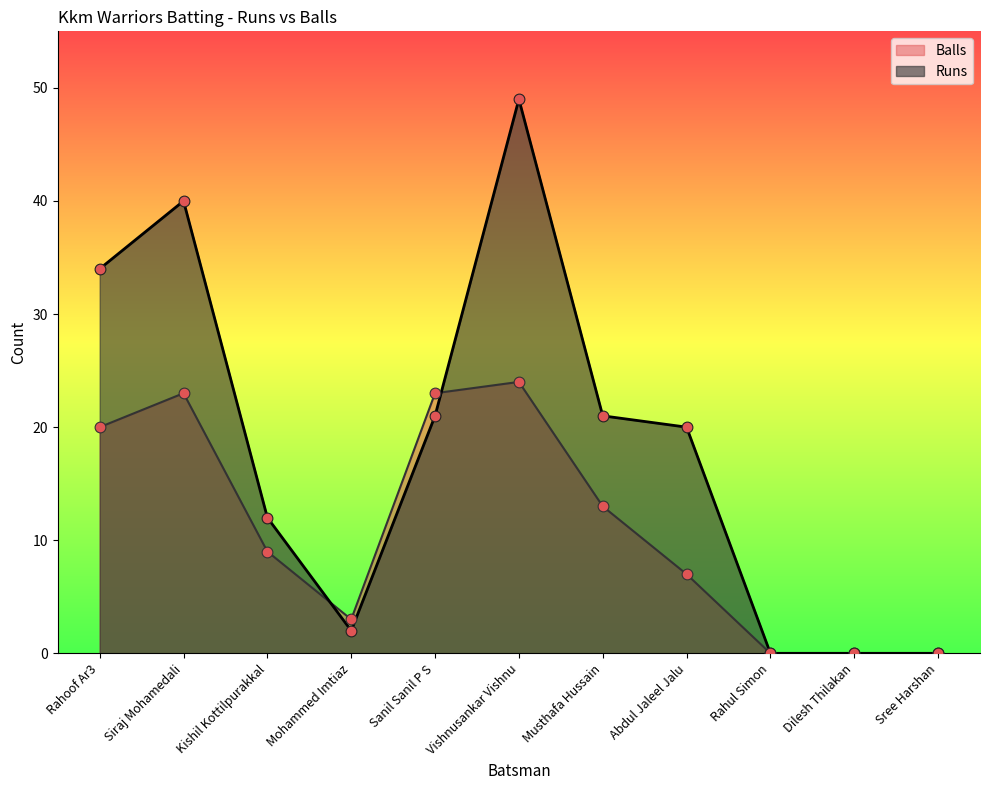

Which series has the largest total across all categories?

Runs